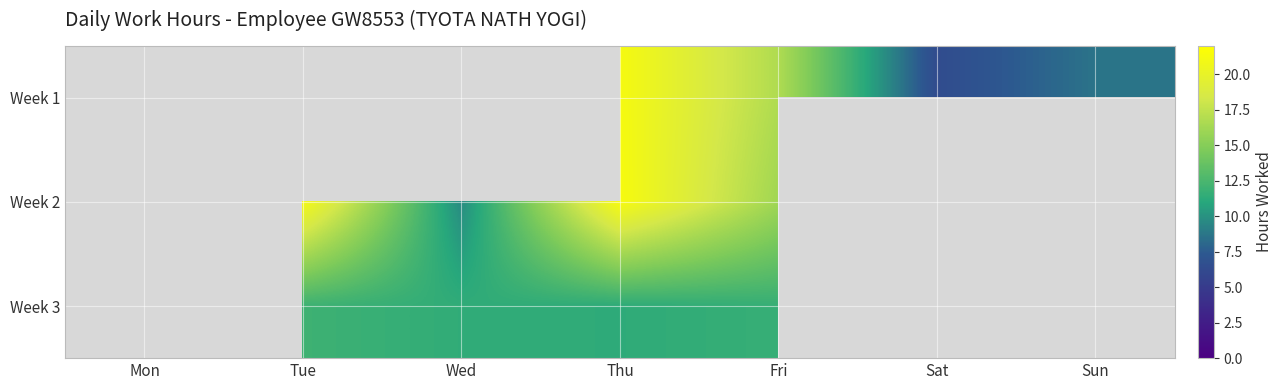

List the series in order of their peak value, highest first.

Week 1, Week 2, Week 3